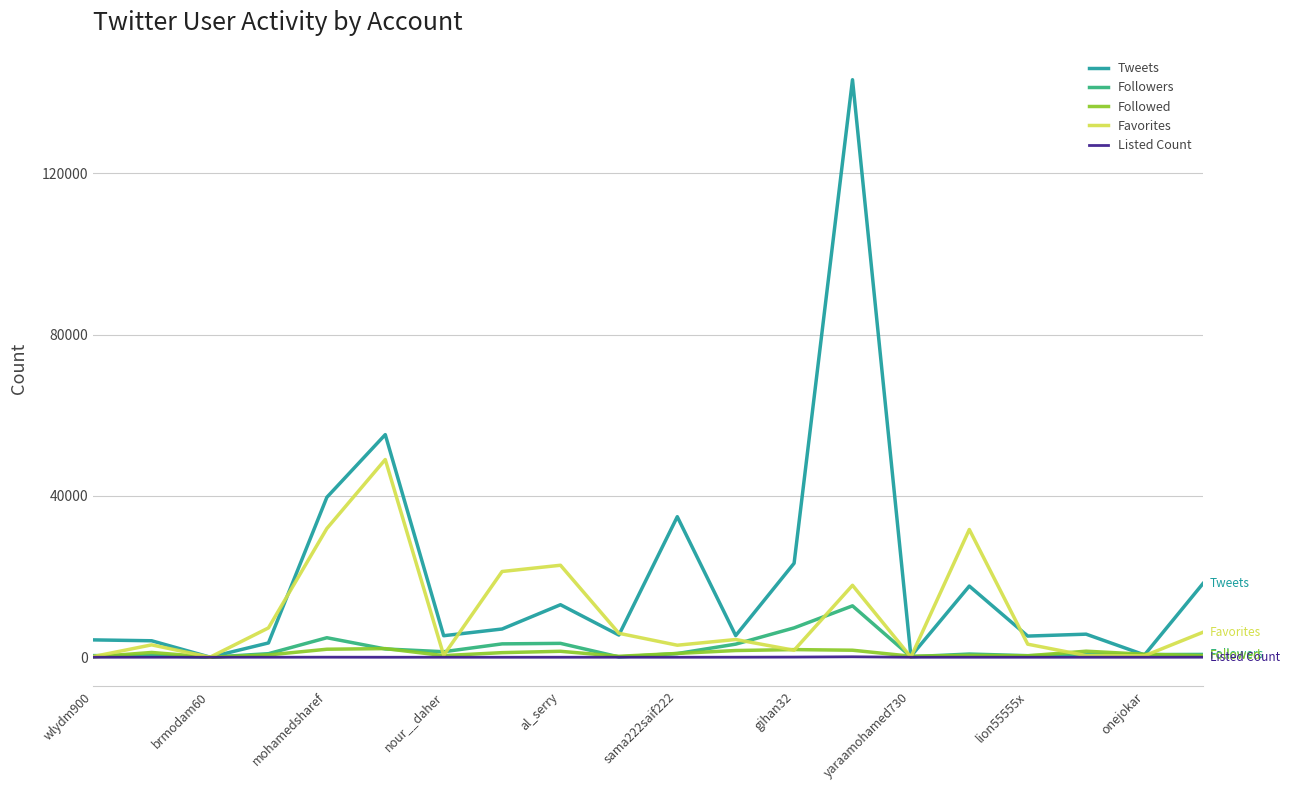

Which series has the largest range (max minus min)?

Tweets